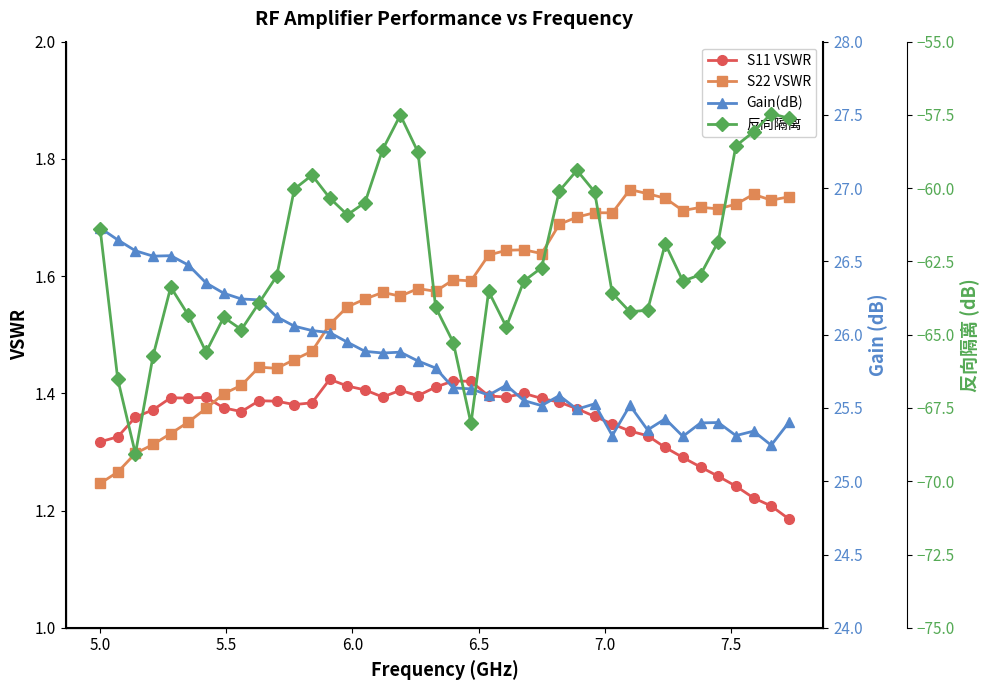

True or false: 反向隔离 and S11 VSWR intersect in this chart.

False